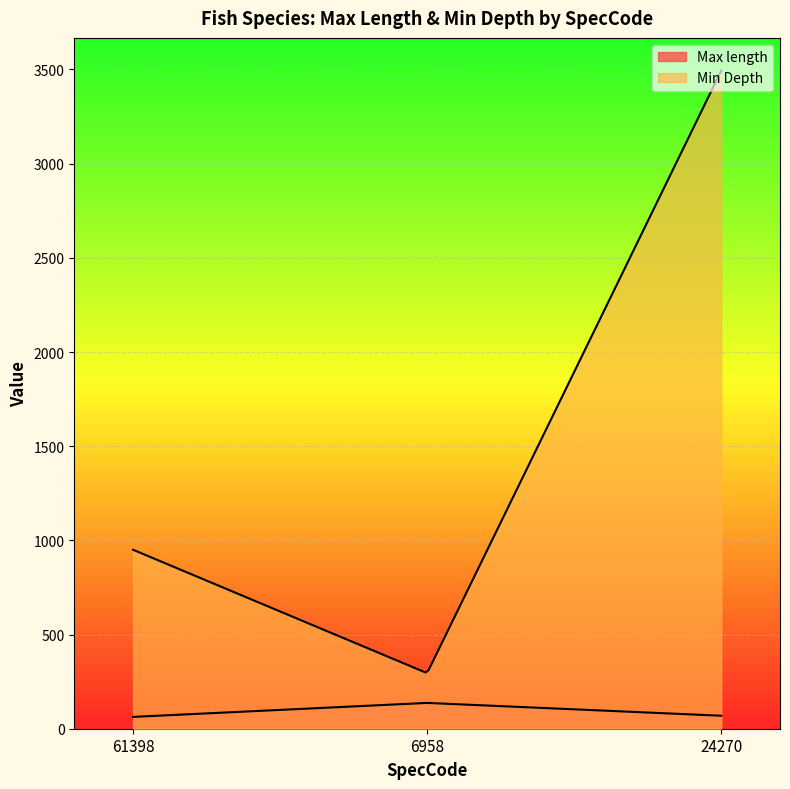

At how many categories does at least one series exceed 2868?

1